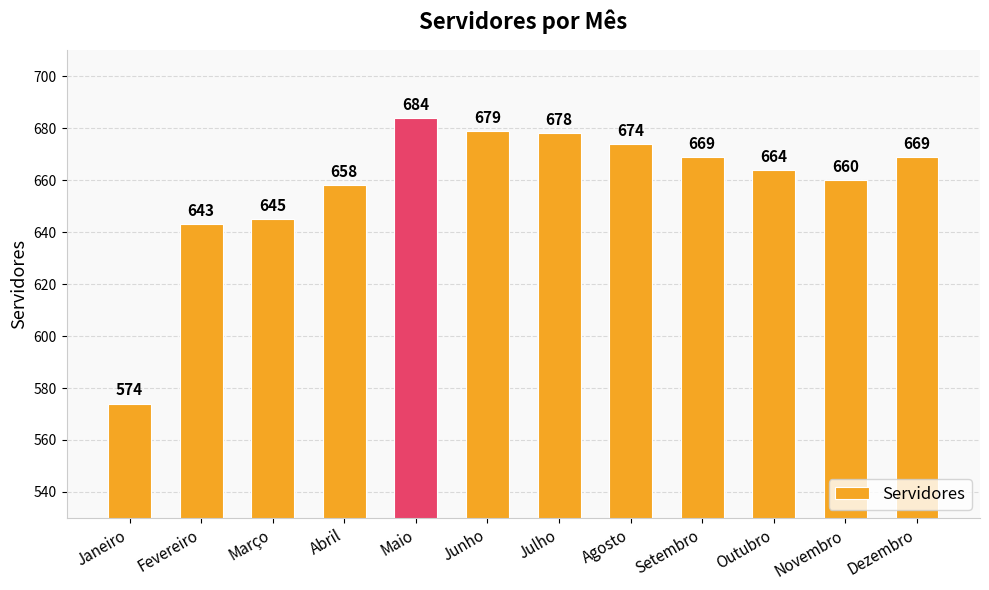

What is the ratio of the value at Abril to the value at Setembro?

1.0